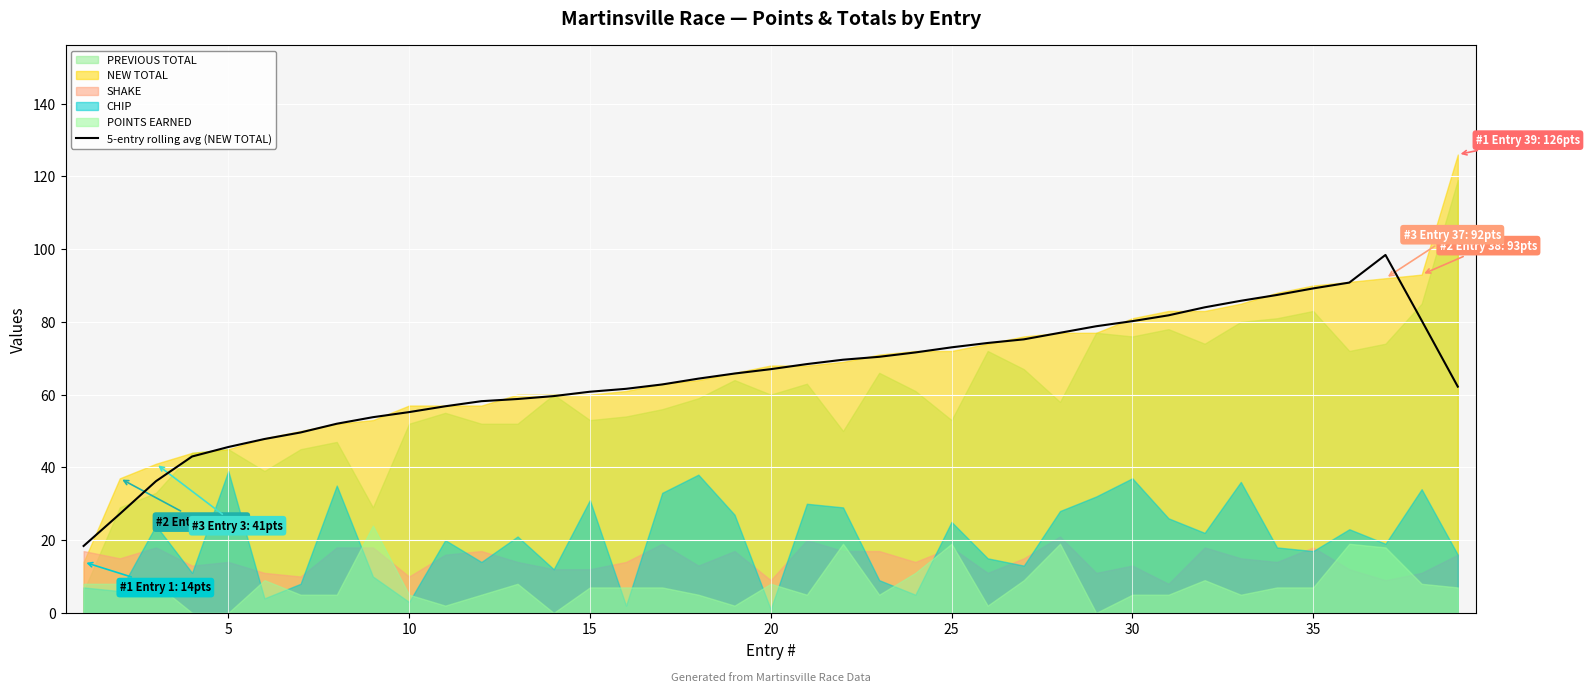

Is it true that 5-entry rolling avg (NEW TOTAL) equals 89.2 at 35?

True